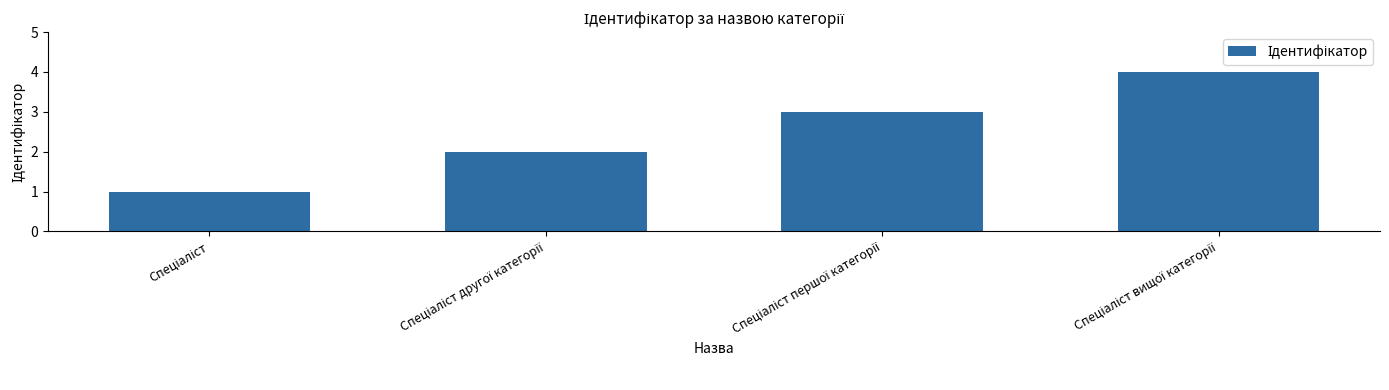

What is the difference between the maximum and minimum values?

3